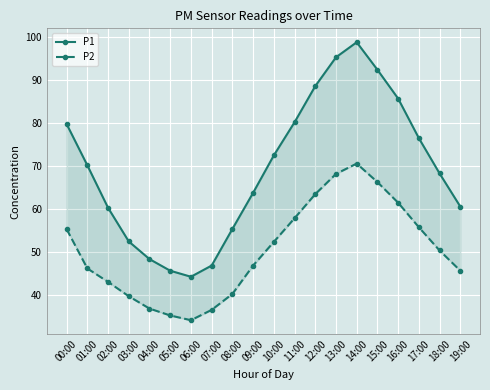

At which category does P1 reach its first local peak?

14:00